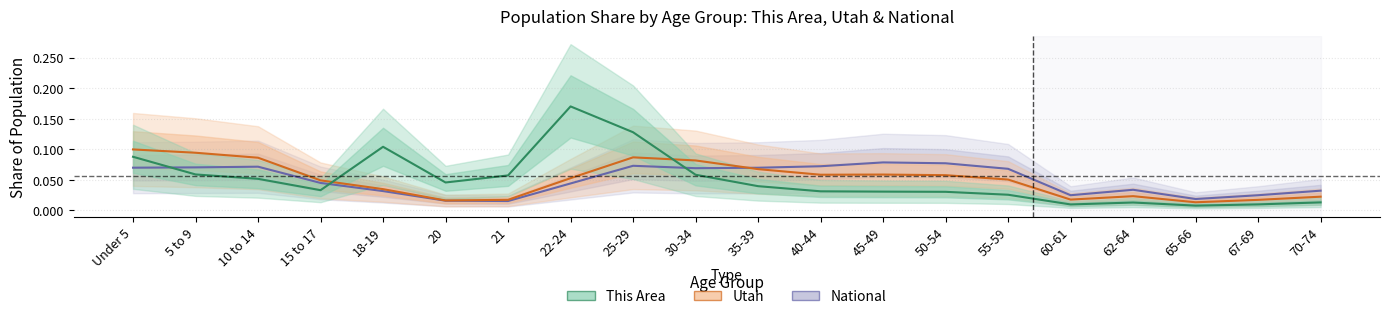

What is the label of the 13th point from the right?

22-24